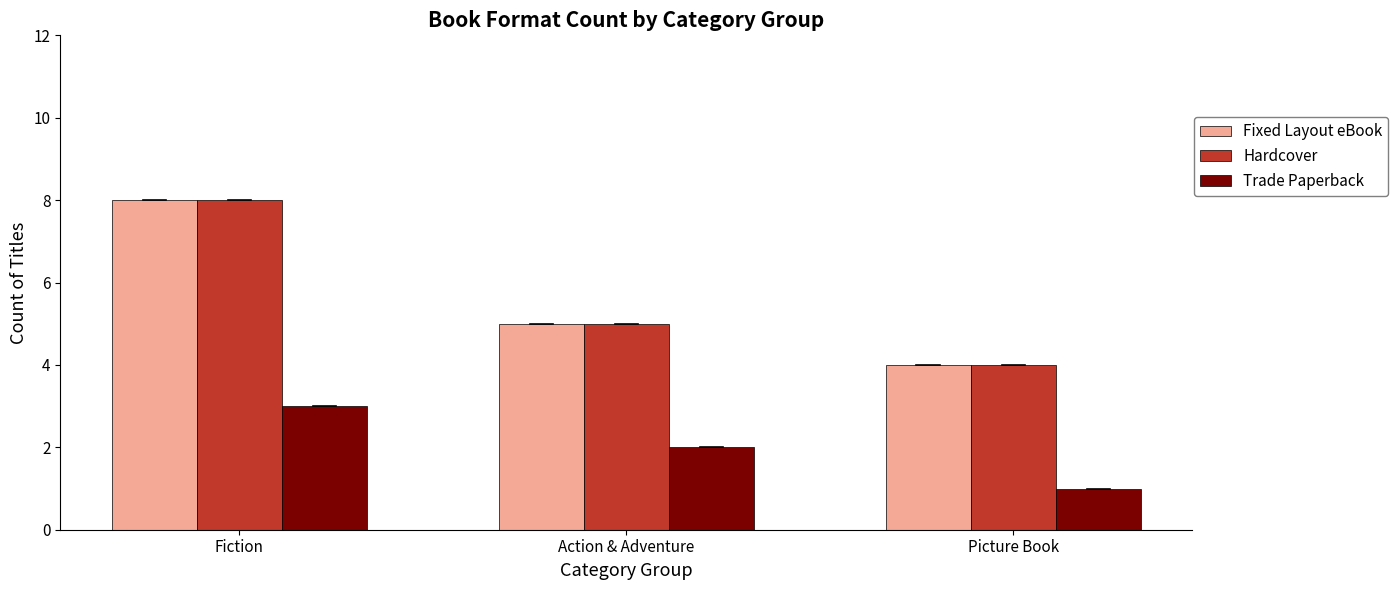

What is the total value across all series at Action & Adventure?

12